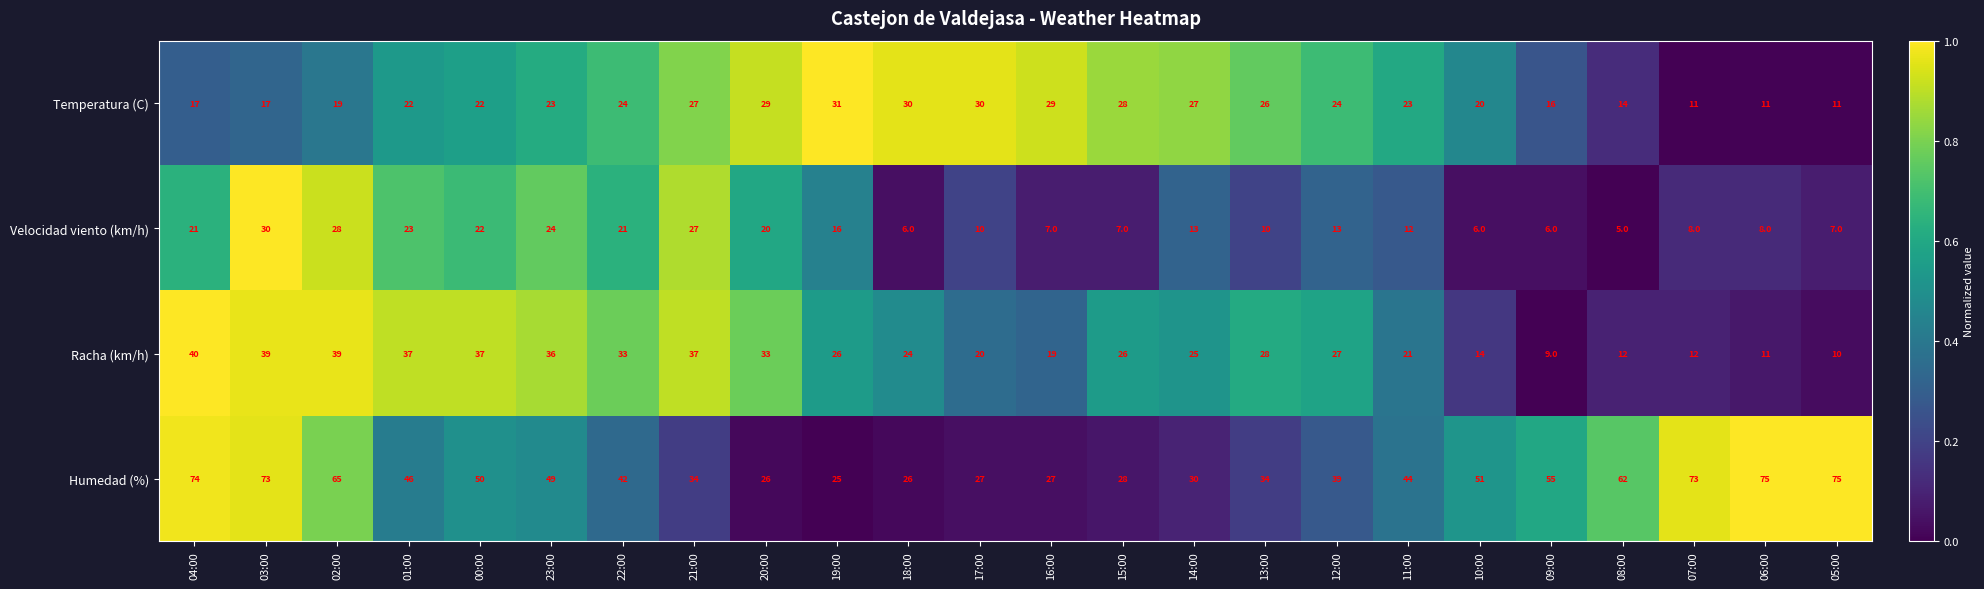

What is the difference between the highest and lowest values at 13:00?

24